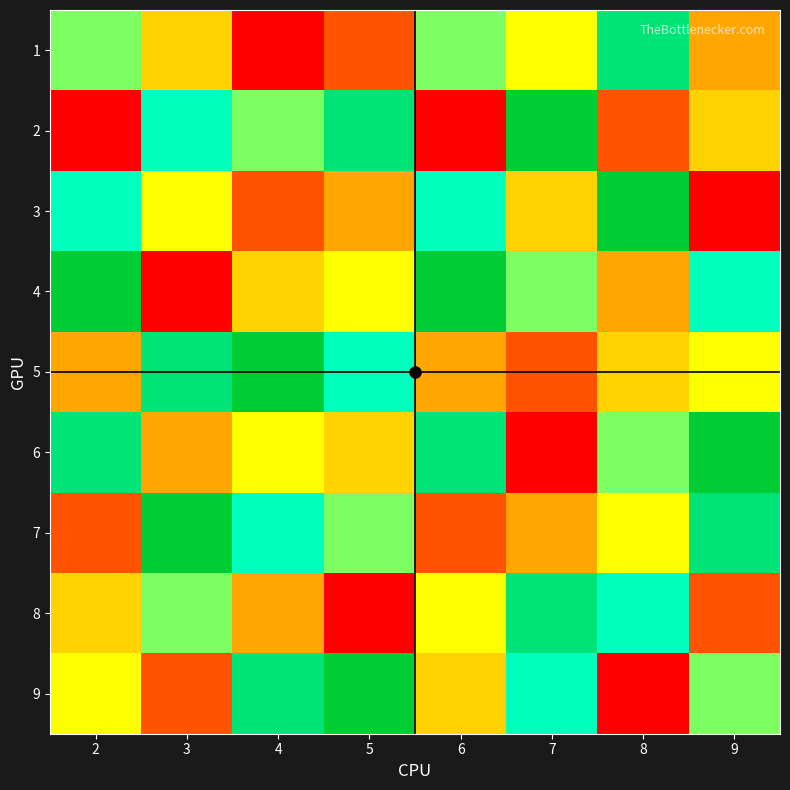

Count the number of data series in this chart.

9